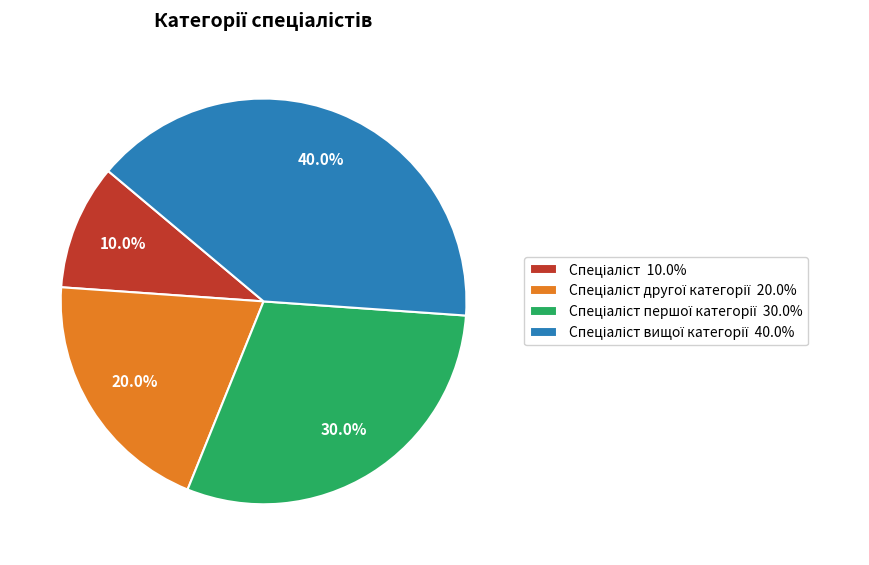

How many slices are in this pie chart?

4